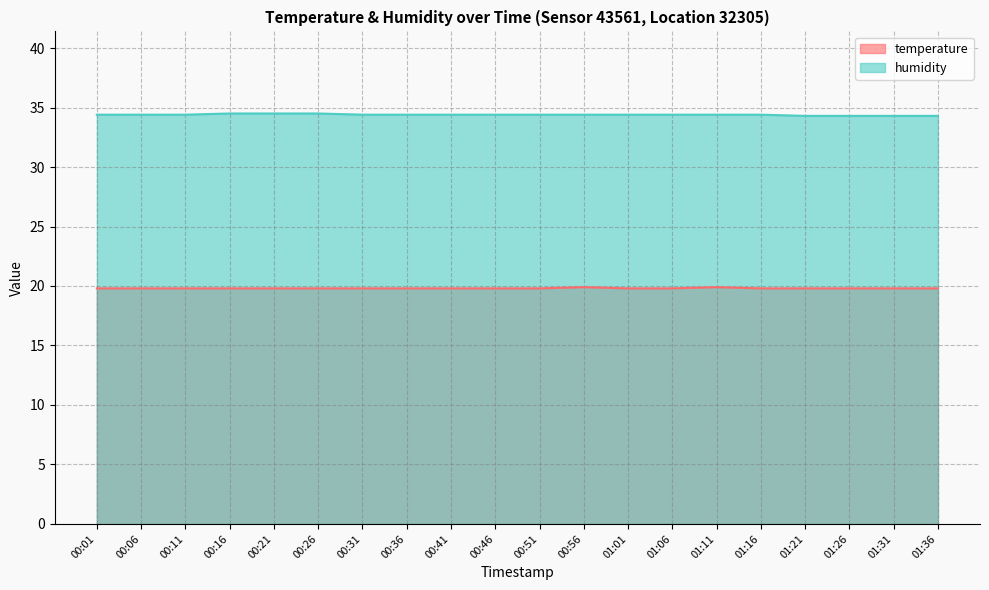

Count the humidity values in the range 34 to 35.

20